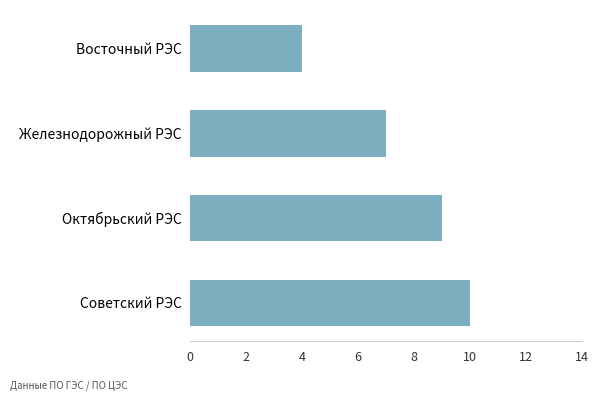

Approximately how many times larger is the value at Восточный РЭС compared to Железнодорожный РЭС?

0.6